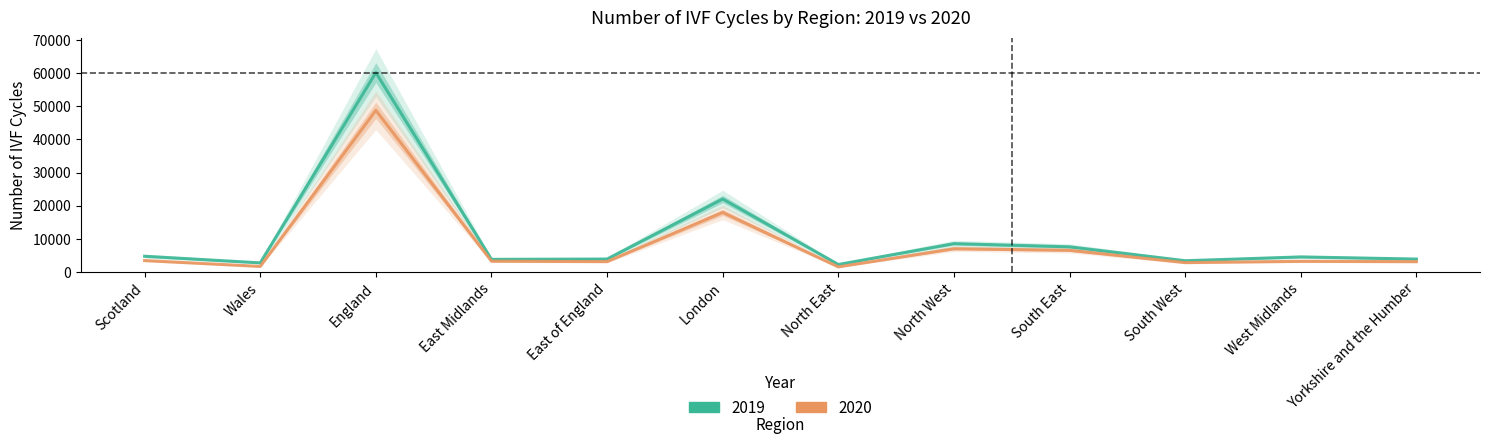

What is the average value of the 2020 series?

8556